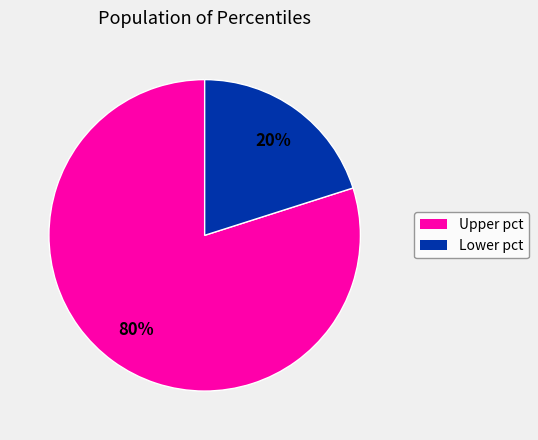

To the nearest percent, what is the average slice percentage?

50%